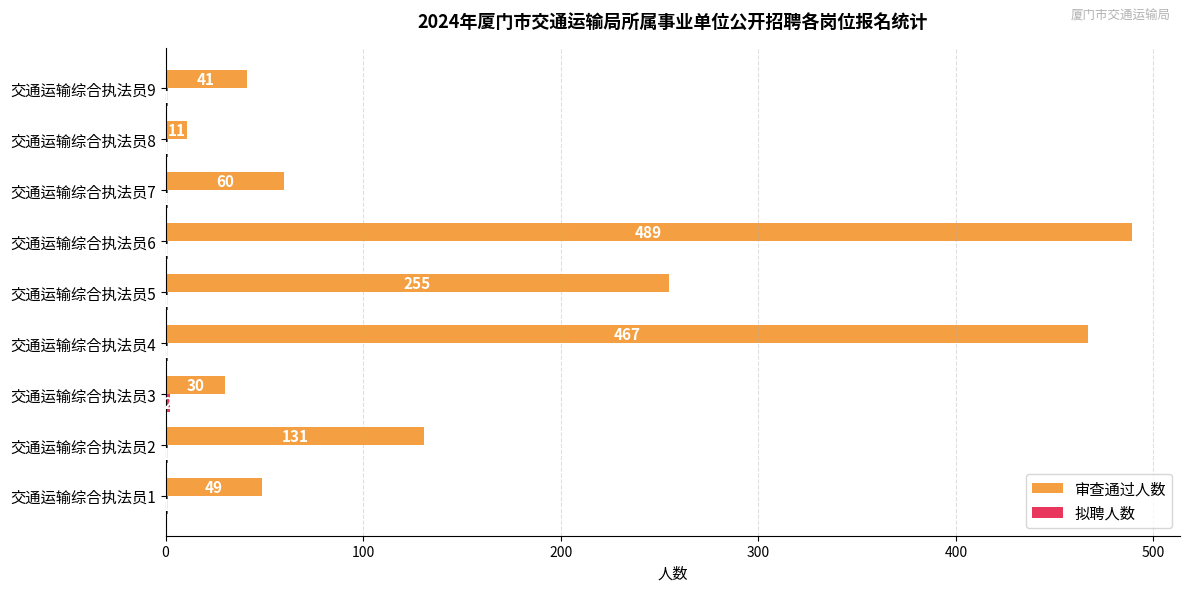

Which series has the largest total across all categories?

审查通过人数